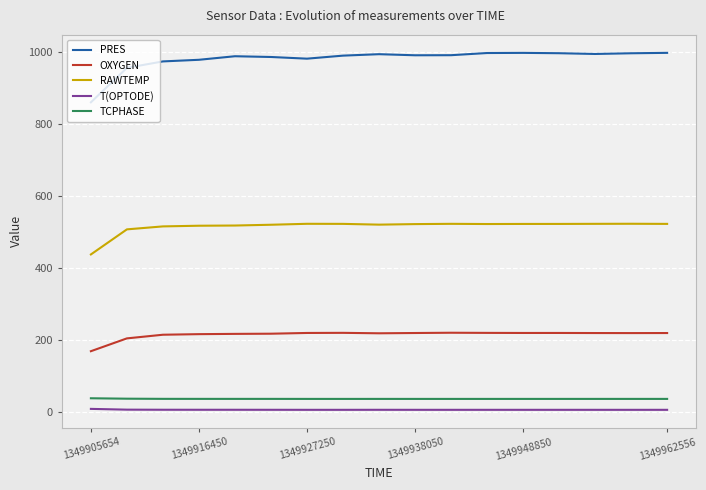

What is the difference between the maximum and minimum values in the OXYGEN series?

51.2